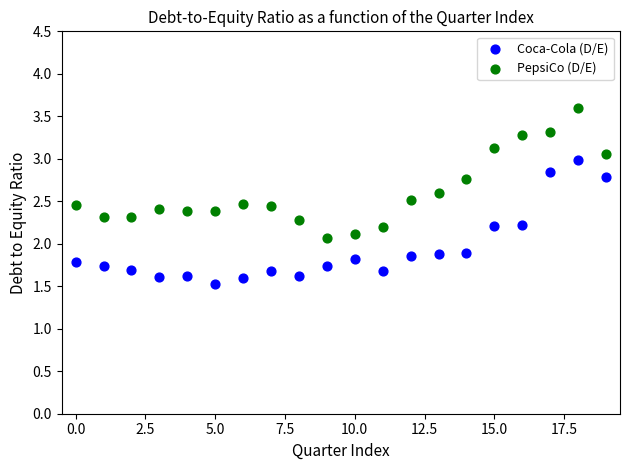

Which series contains the lowest Y value?

Coca-Cola (D/E)